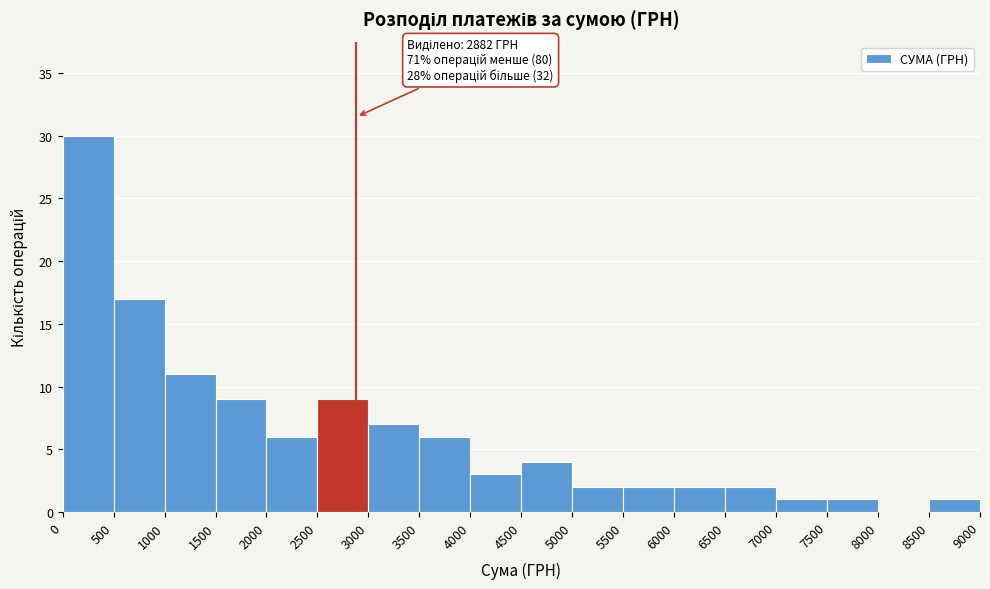

Over which range of the x-axis is the bar tallest?

0 to 500